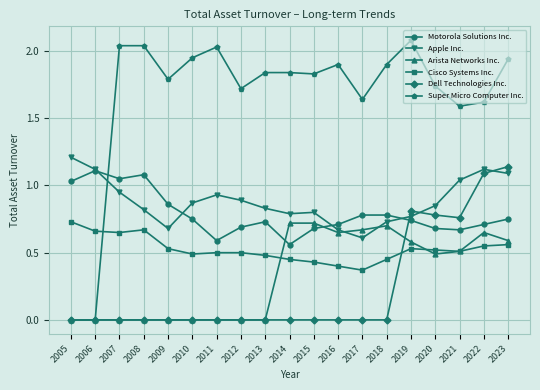

What is the total value across all series at 2023?

6.1